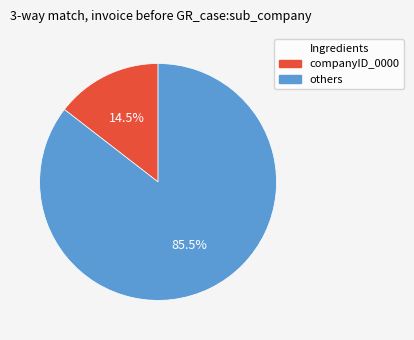

What is the ratio of the value at others to the value at companyID_0000?

5.9